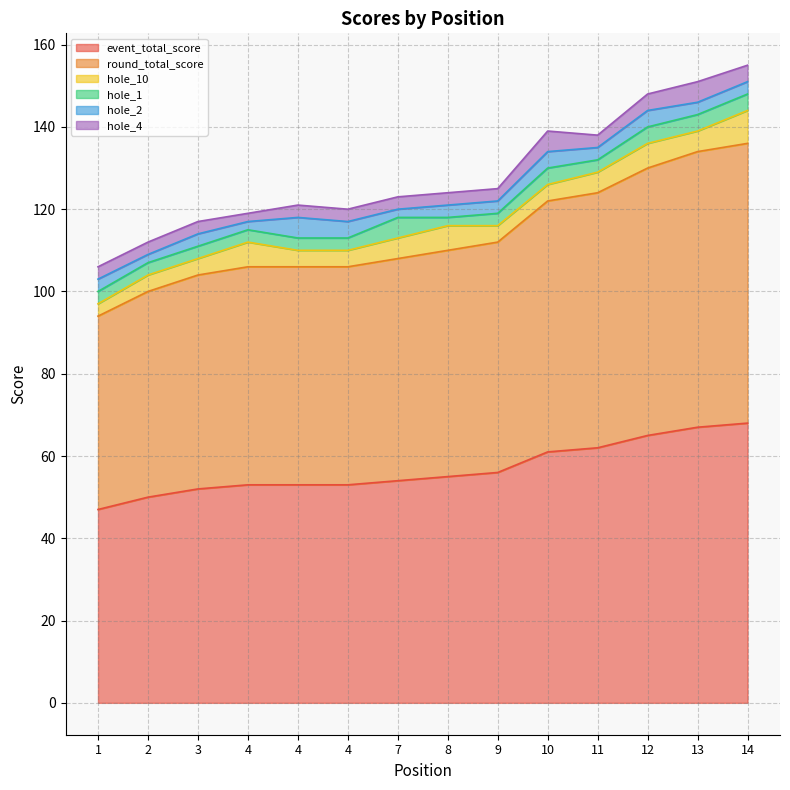

List the series in order of their peak value, highest first.

event_total_score, round_total_score, hole_10, hole_1, hole_2, hole_4